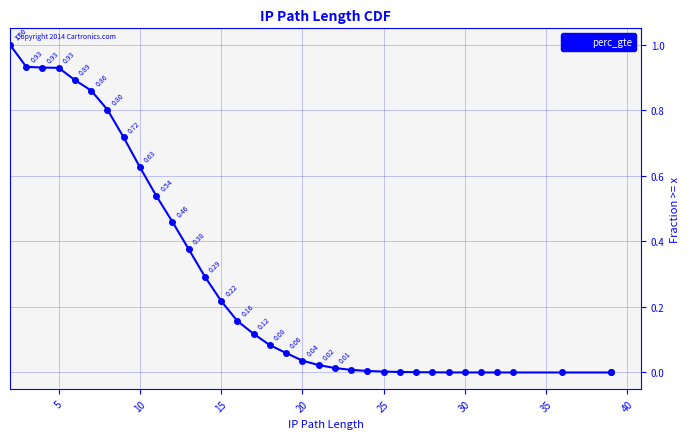

Reading left to right, transcribe all the data shown in this chart.

1.0	0.9	0.9	0.9	0.9	0.9	0.8	0.7	0.6	0.5	0.5	0.4	0.3	0.2	0.2	0.1	0.1	0.1	0.0	0.0	0.0	0.0	0.0	0.0	0.0	0.0	0.0	0.0	0.0	0.0	0.0	0.0	0.0	0.0	0.0